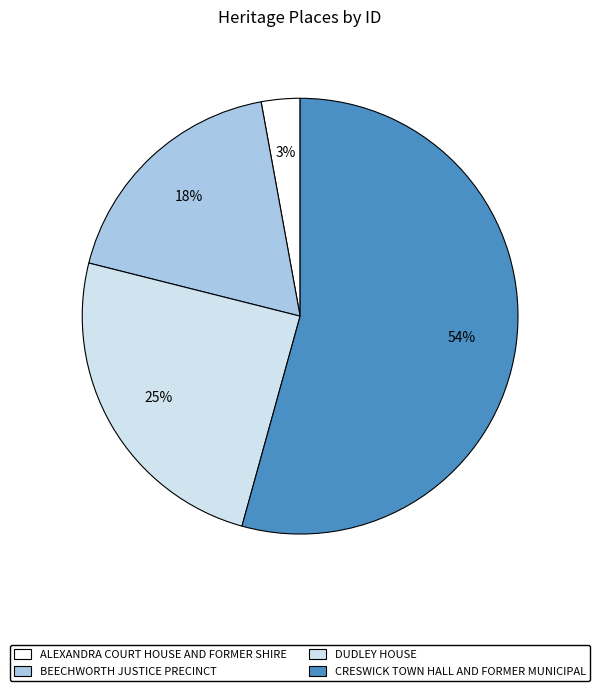

Between BEECHWORTH JUSTICE PRECINCT and DUDLEY HOUSE, which is larger?

DUDLEY HOUSE